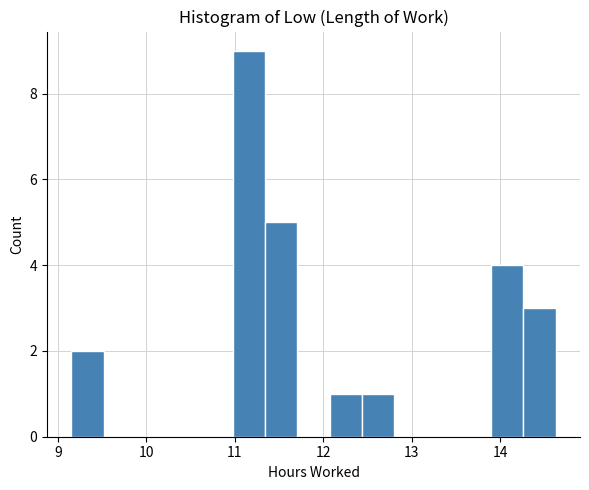

Around what value on the x-axis is the tallest bar? Give the approximate position of its centre, as read against the axis.

11.2